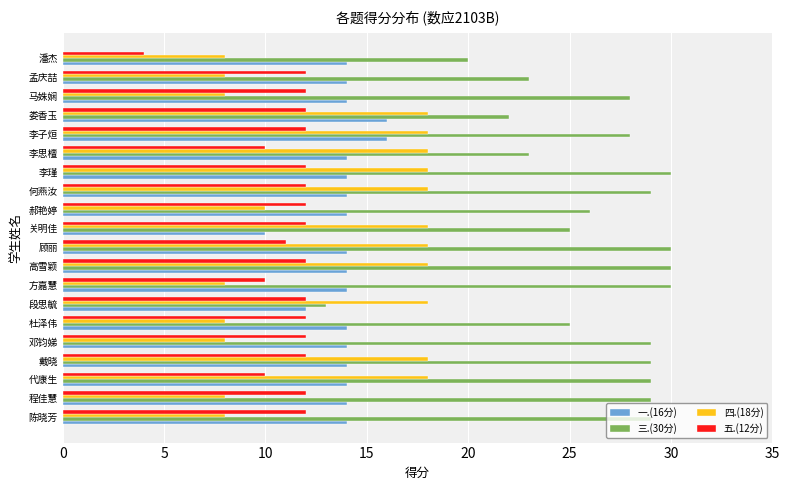

Which label corresponds to the smallest value in the chart?

潘杰